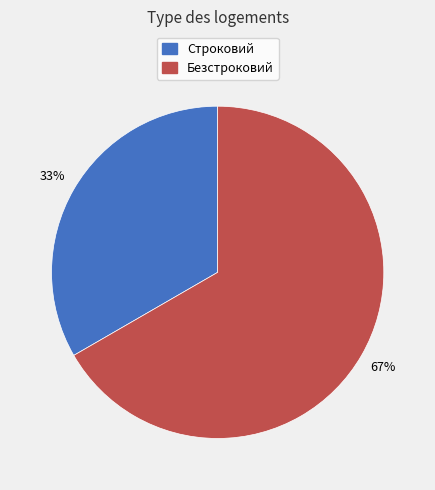

Between Строковий and Безстроковий, which is larger?

Безстроковий